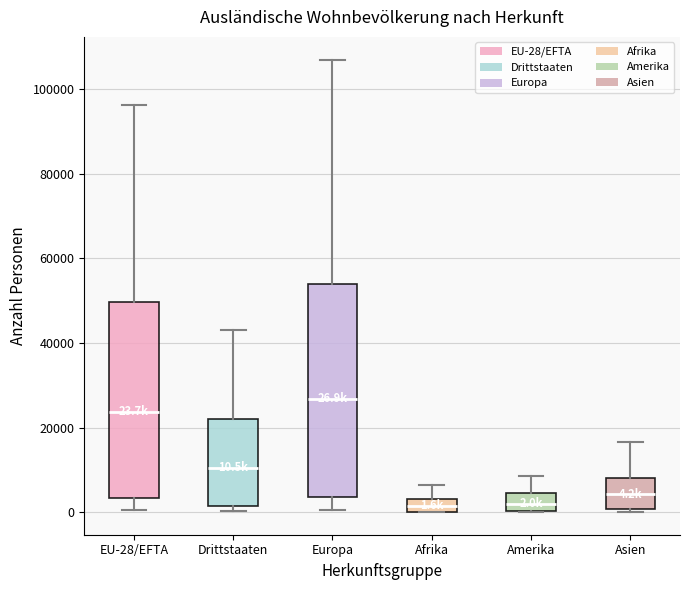

Which box is the tallest, from its lower edge to its upper edge?

Europa